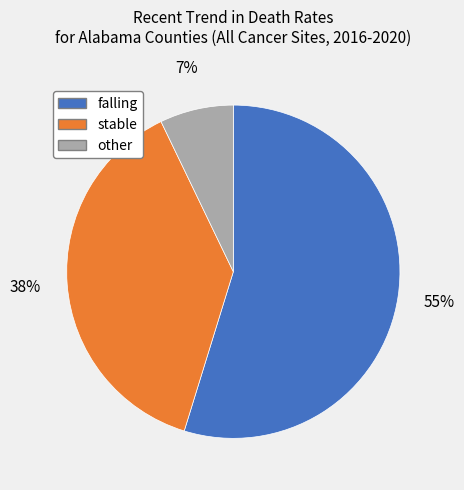

To the nearest percent, what is the combined percentage of stable and other?

45%